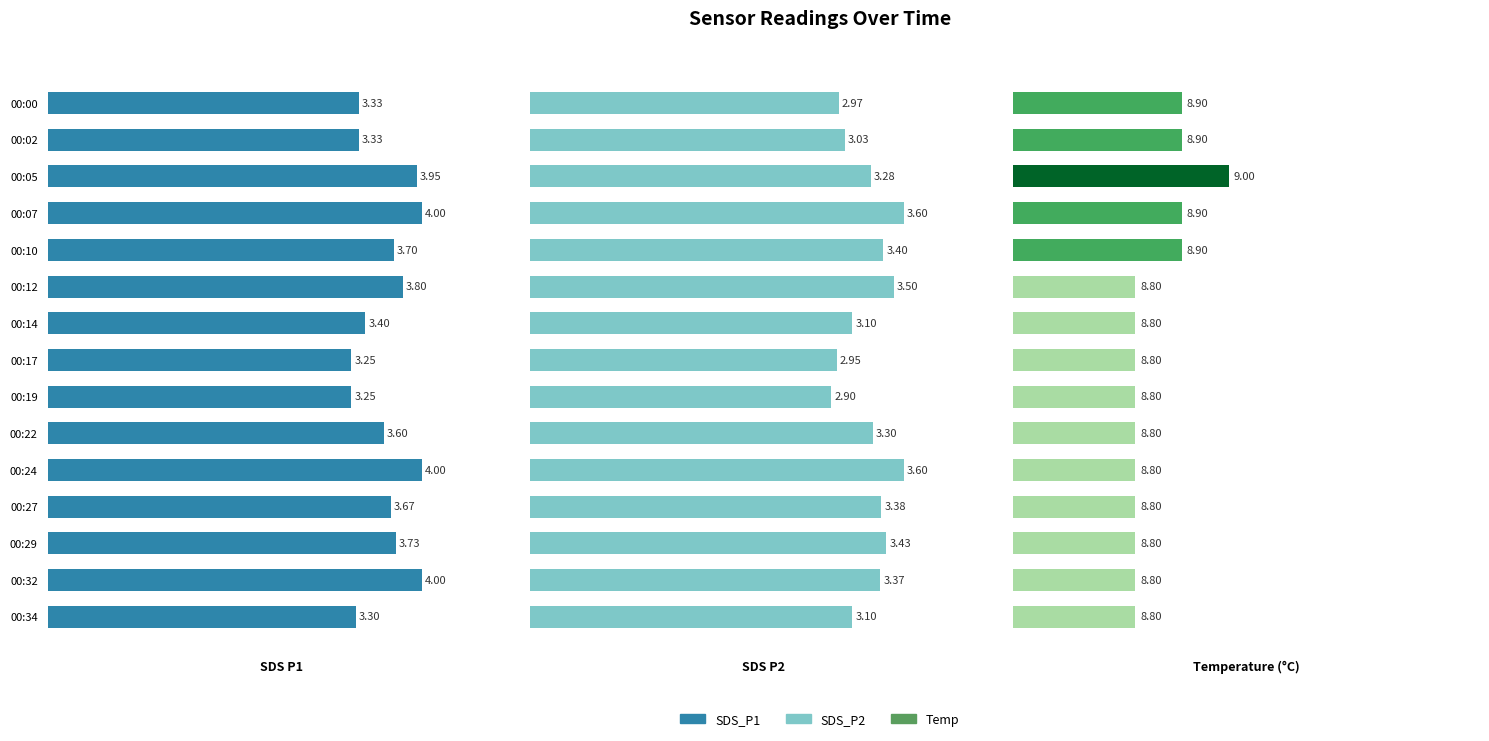

What is the maximum value for SDS_P2?

3.6